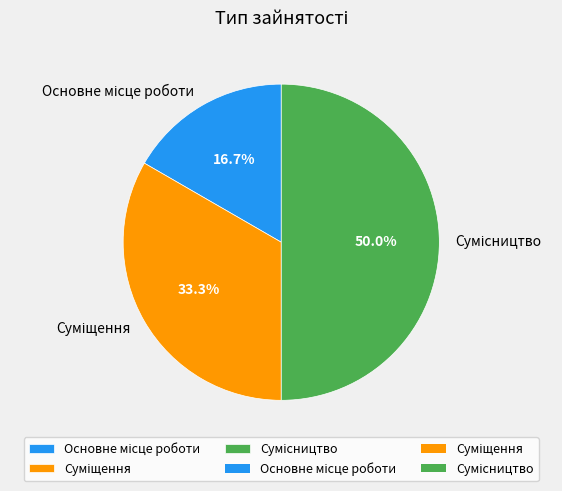

The Основне місце роботи slice represents 5% of the pie. True or false?

False